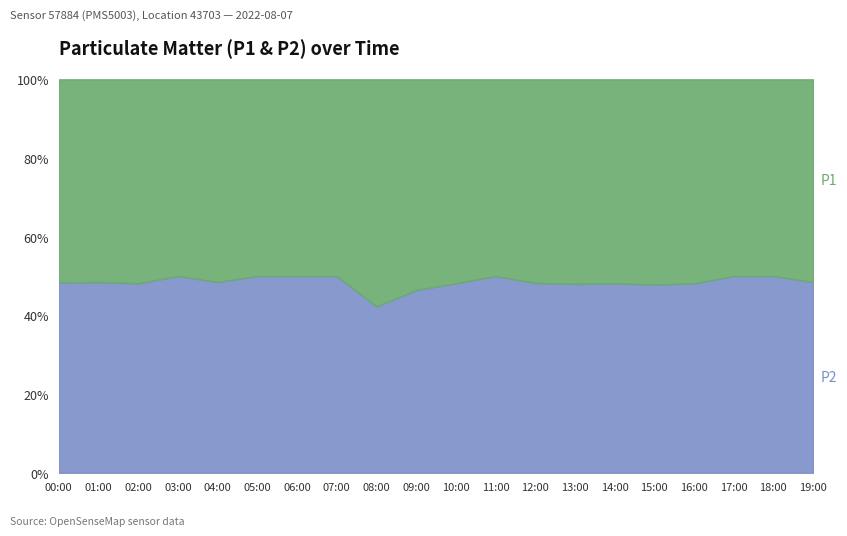

How many data points in P1 are less than 15?

10